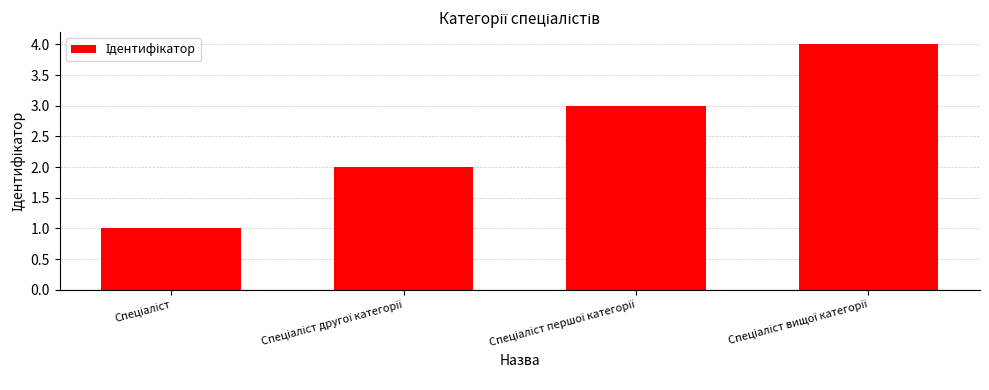

How many data points are less than 3?

2